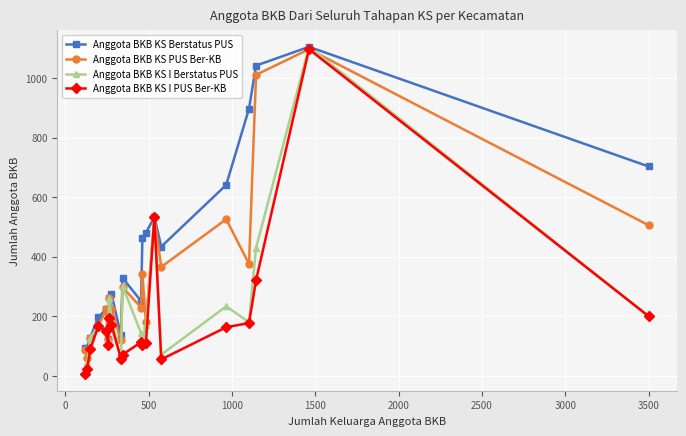

True or false: Anggota BKB KS Berstatus PUS has more than 0 points higher than both neighbors.

True